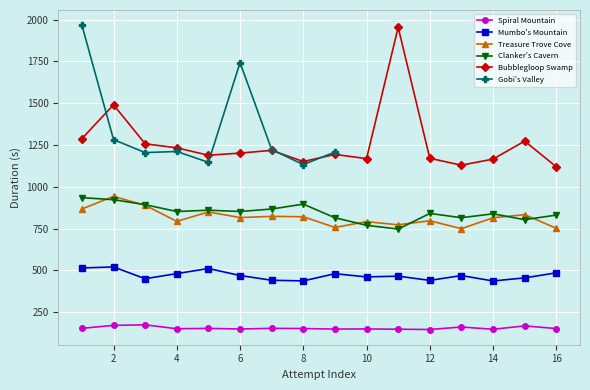

How many data points in Treasure Trove Cove are above 816?

8